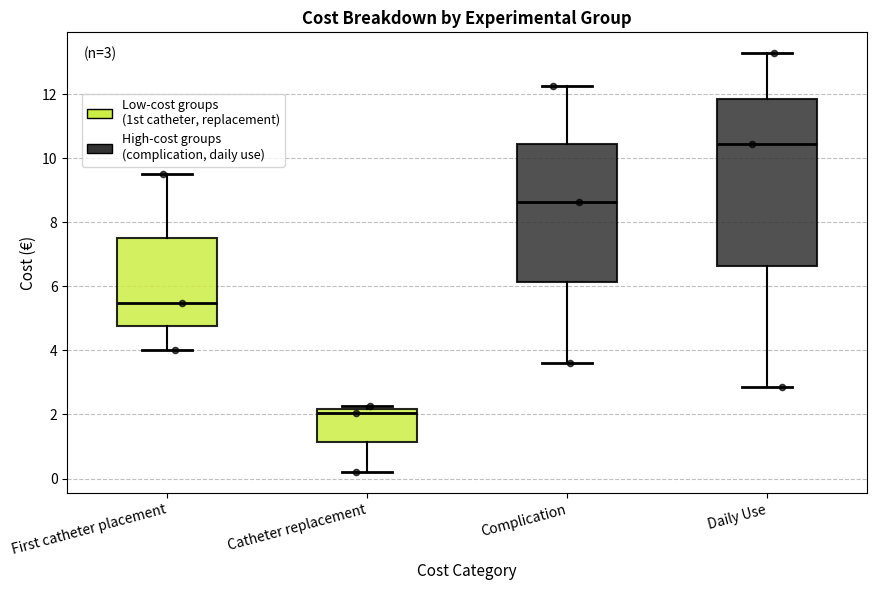

Which box is the tallest, from its lower edge to its upper edge?

Daily Use